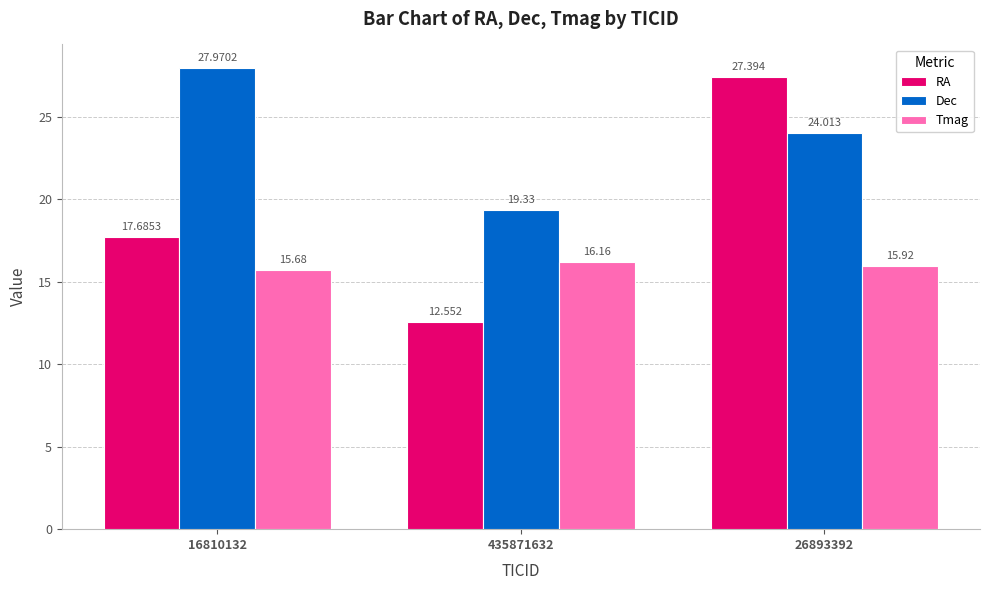

Between 16810132 and 26893392, which series saw the biggest shift?

RA